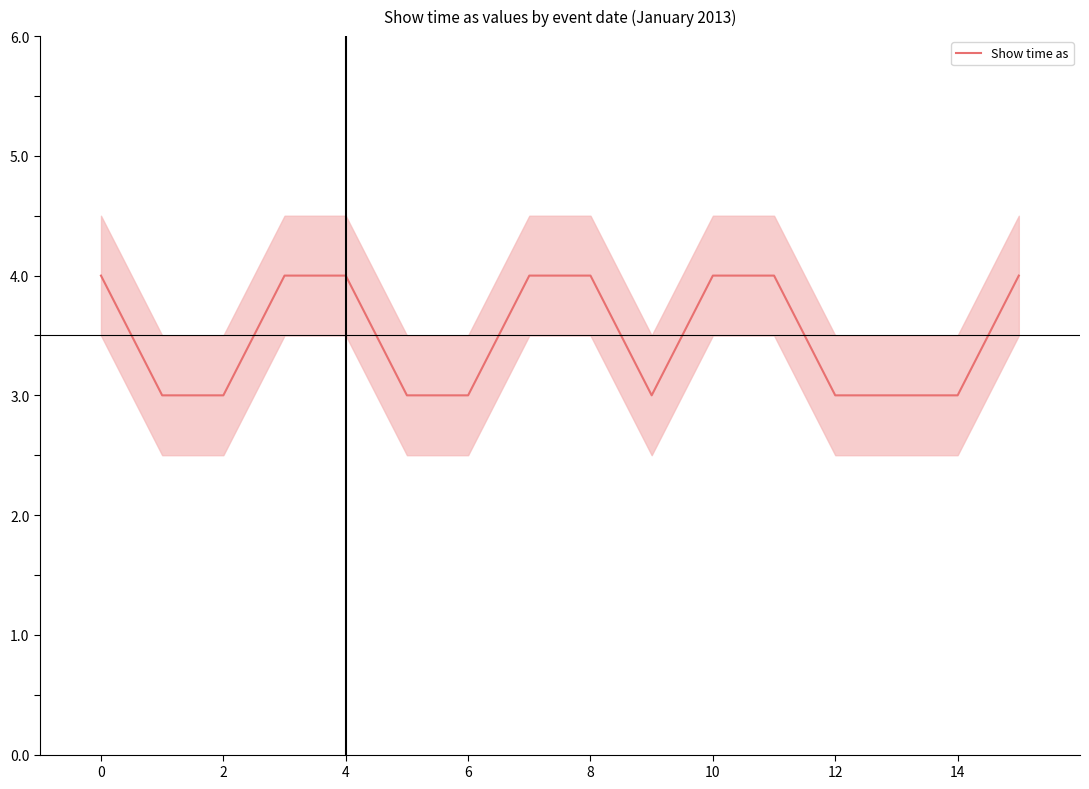

Is this an area chart (filled region under the line)?

No